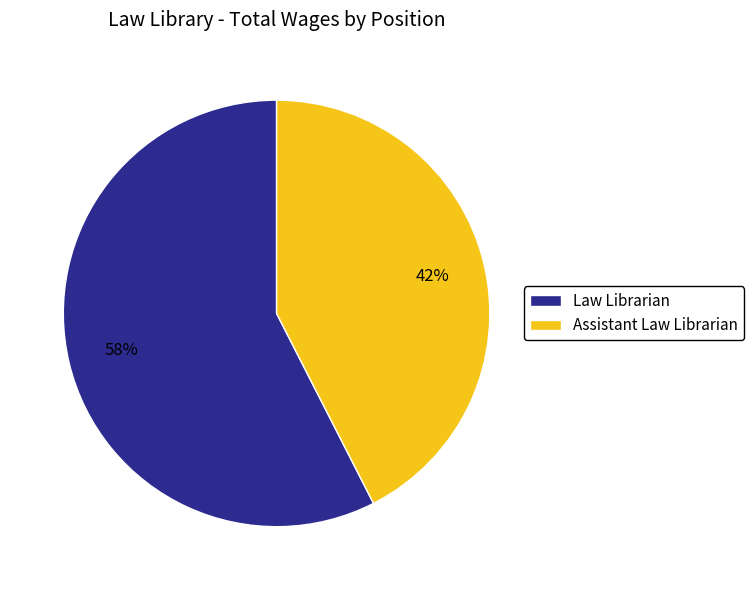

To the nearest percent, what portion does Law Librarian represent?

58%